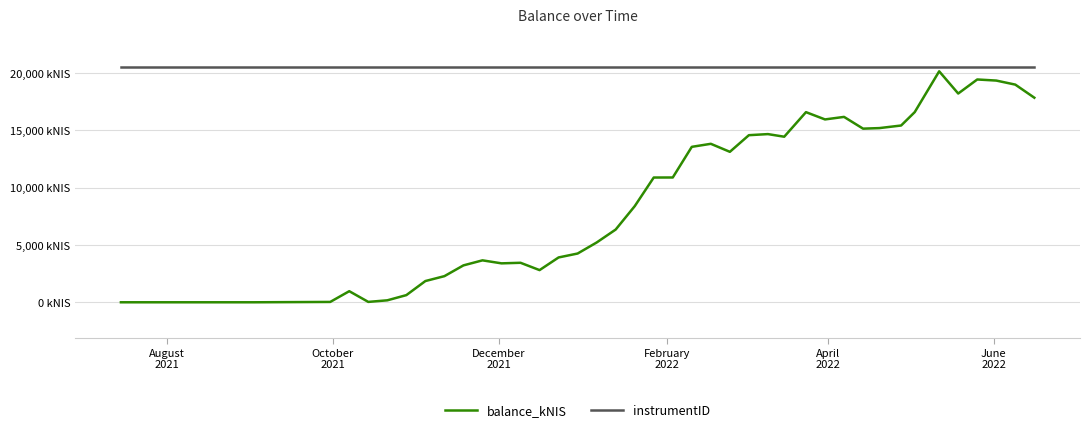

List the series in order of their peak value, highest first.

instrumentID, balance_kNIS